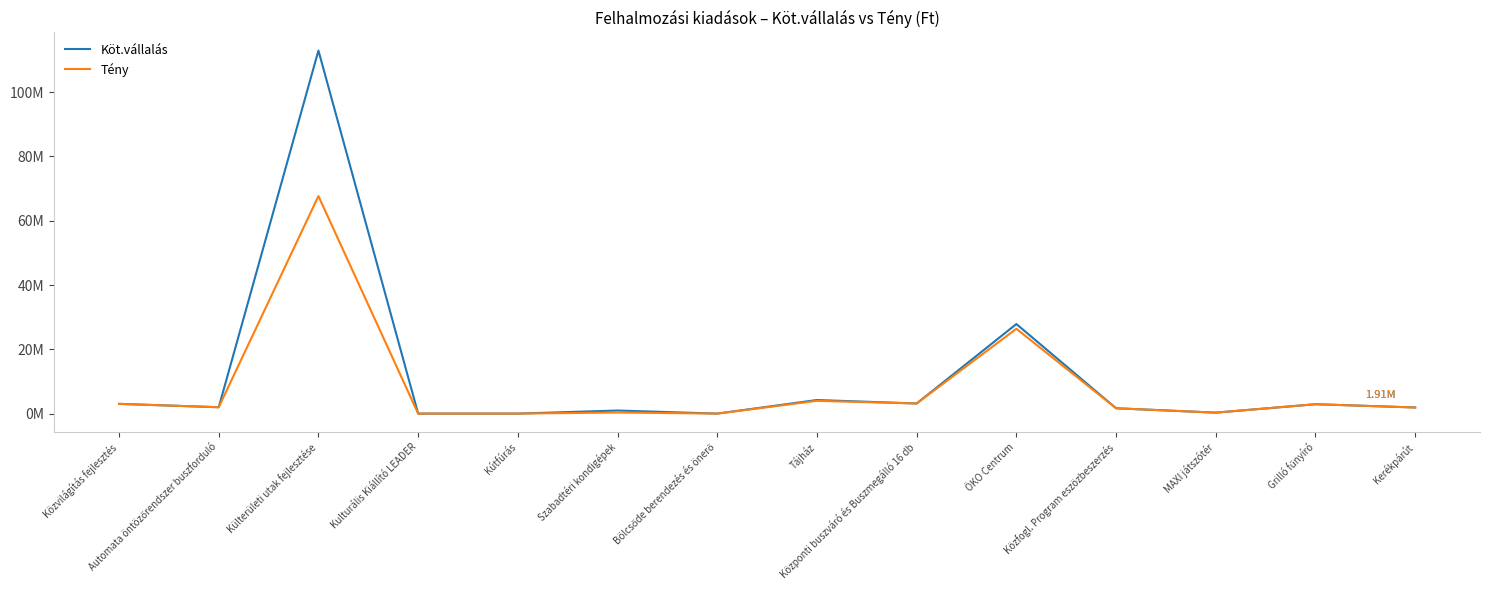

Rank the series at Közfogl. Program eszözbeszerzés from lowest to highest value.

Köt.vállalás, Tény